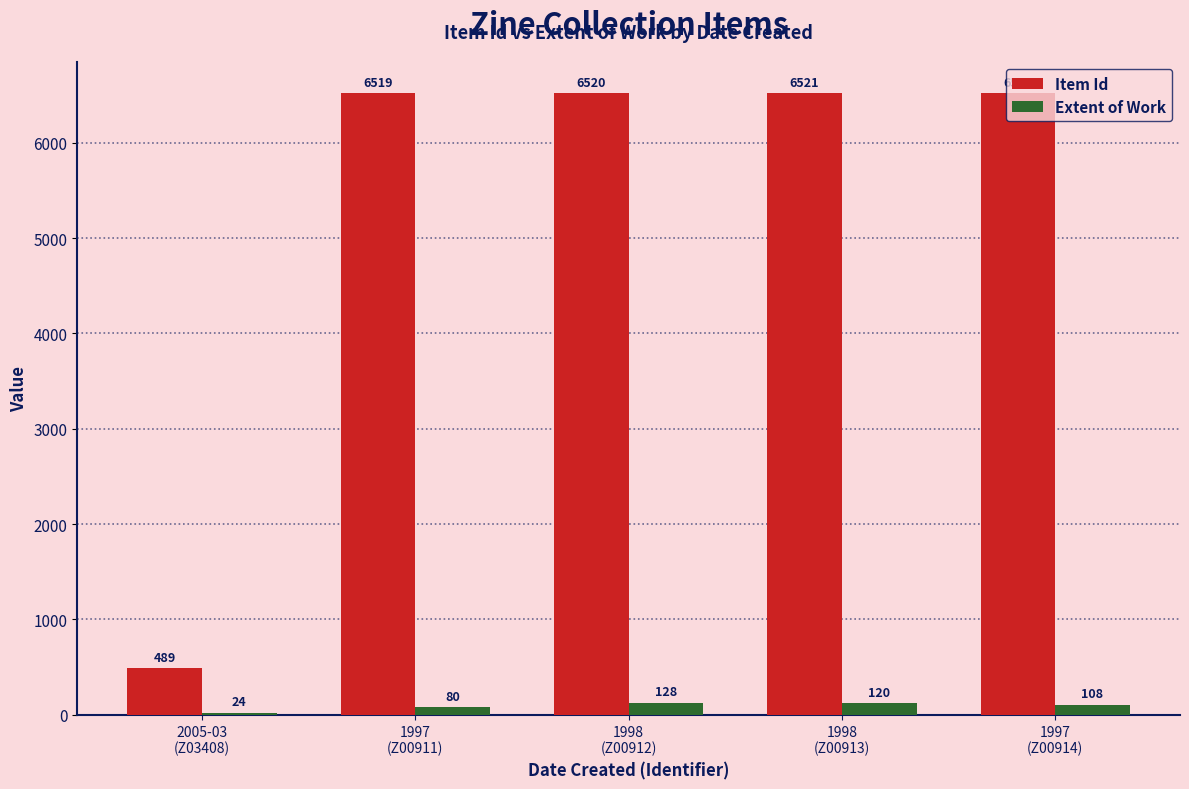

What is the total value across all series at 1997
(Z00914)?

6630